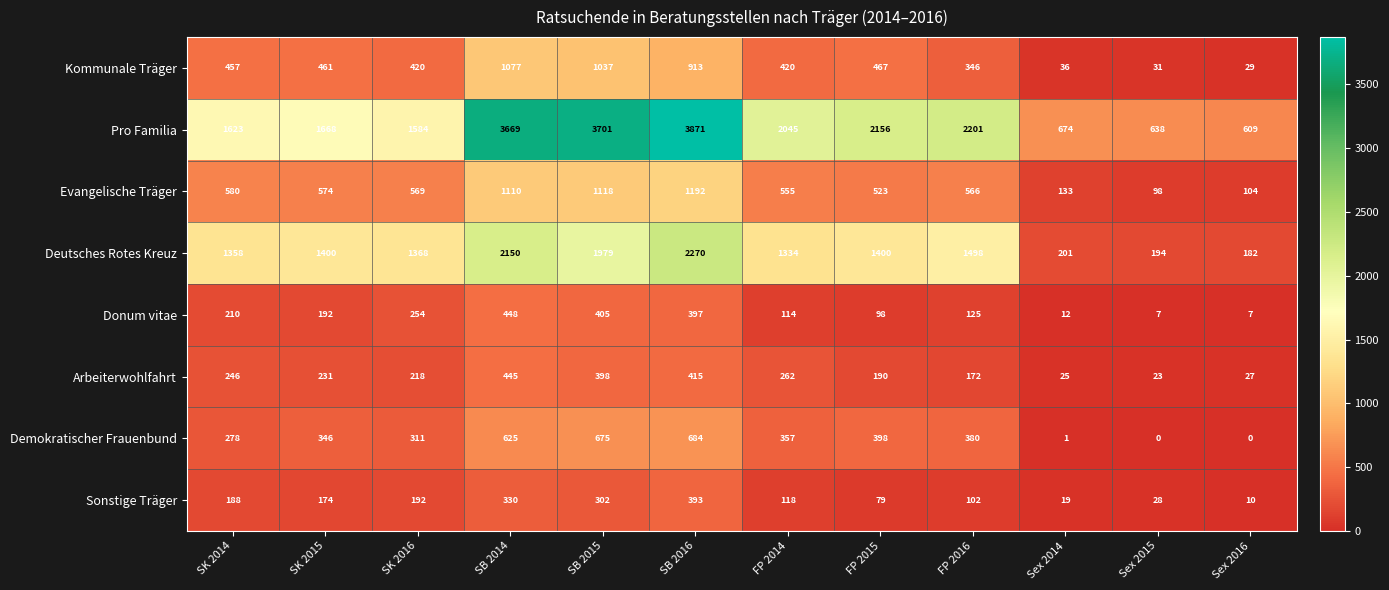

Which series changed the most between SK 2014 and Sex 2016?

Deutsches Rotes Kreuz